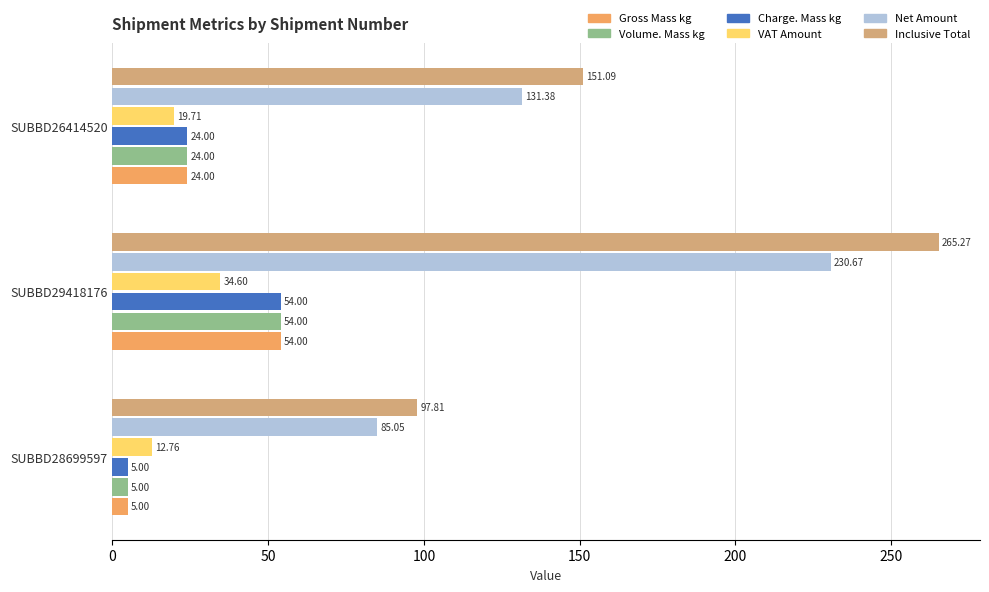

What are all the series names shown in the legend?

Gross Mass kg, Volume. Mass kg, Charge. Mass kg, VAT Amount, Net Amount, Inclusive Total